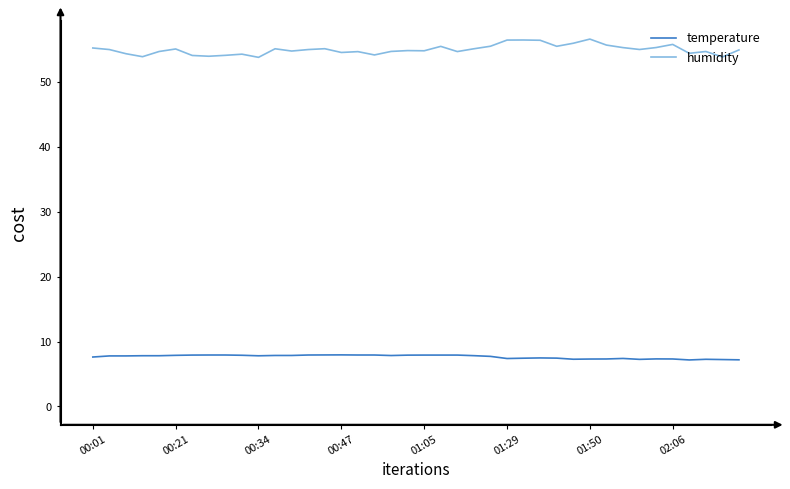

True or false: temperature and humidity cross at least once.

False